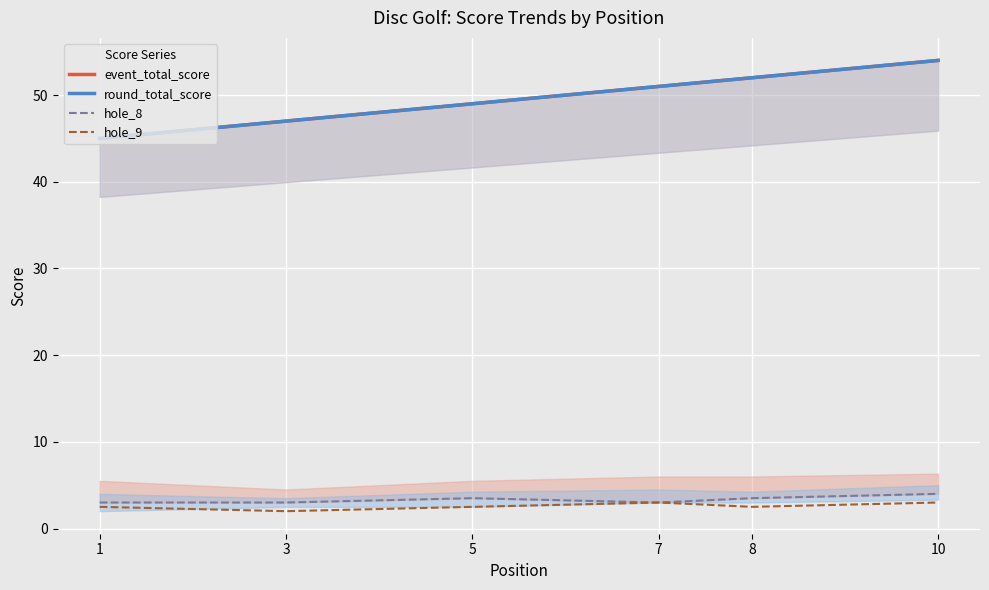

In hole_9, how many points are lower than both neighbors (excluding endpoints)?

2